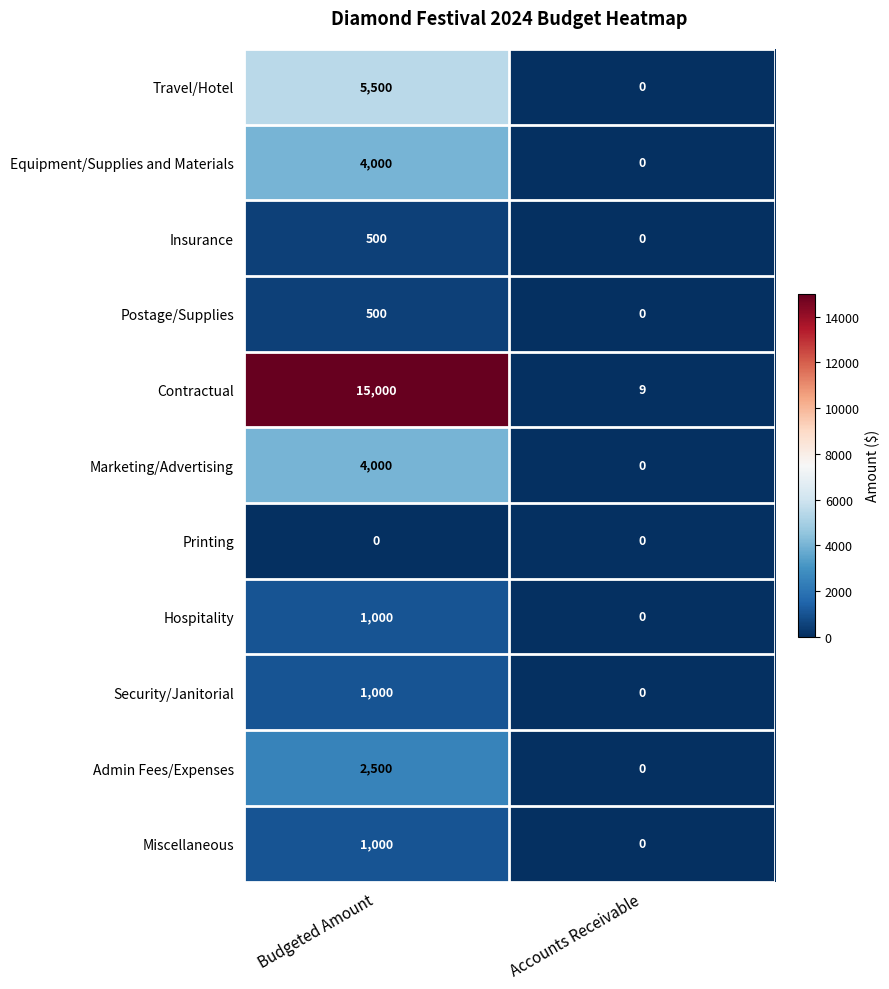

Reading left to right, list all the values displayed in this chart.

Travel/Hotel: Budgeted Amount=5500	Accounts Receivable=0
Equipment/Supplies and Materials: Budgeted Amount=4000	Accounts Receivable=0
Insurance: Budgeted Amount=500	Accounts Receivable=0
Postage/Supplies: Budgeted Amount=500	Accounts Receivable=0
Contractual: Budgeted Amount=15000	Accounts Receivable=9
Marketing/Advertising: Budgeted Amount=4000	Accounts Receivable=0
Printing: Budgeted Amount=0	Accounts Receivable=0
Hospitality: Budgeted Amount=1000	Accounts Receivable=0
Security/Janitorial: Budgeted Amount=1000	Accounts Receivable=0
Admin Fees/Expenses: Budgeted Amount=2500	Accounts Receivable=0
Miscellaneous: Budgeted Amount=1000	Accounts Receivable=0